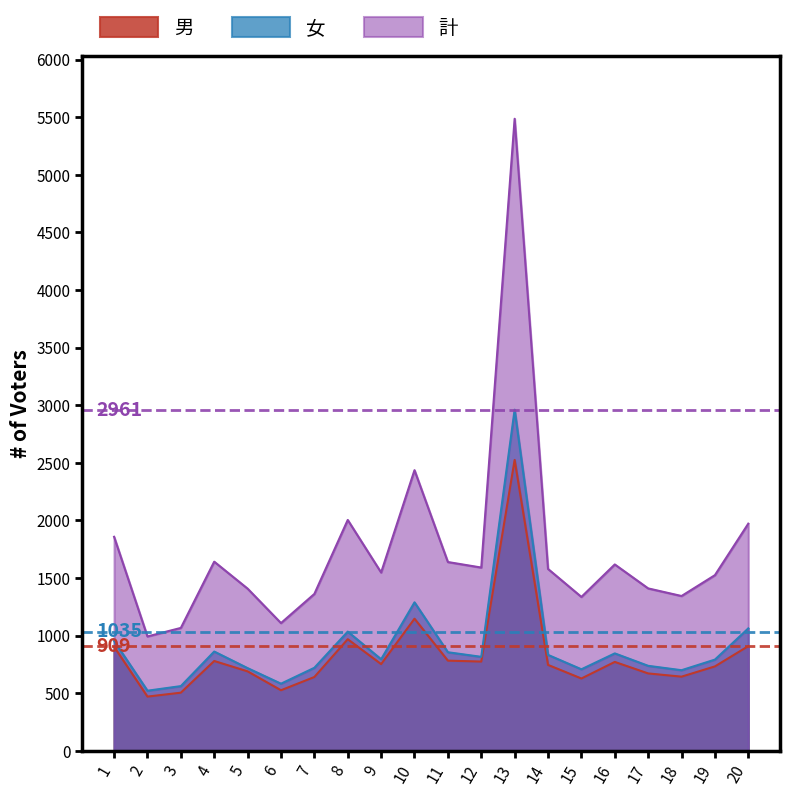

Does the chart display data point markers on the line(s)?

No